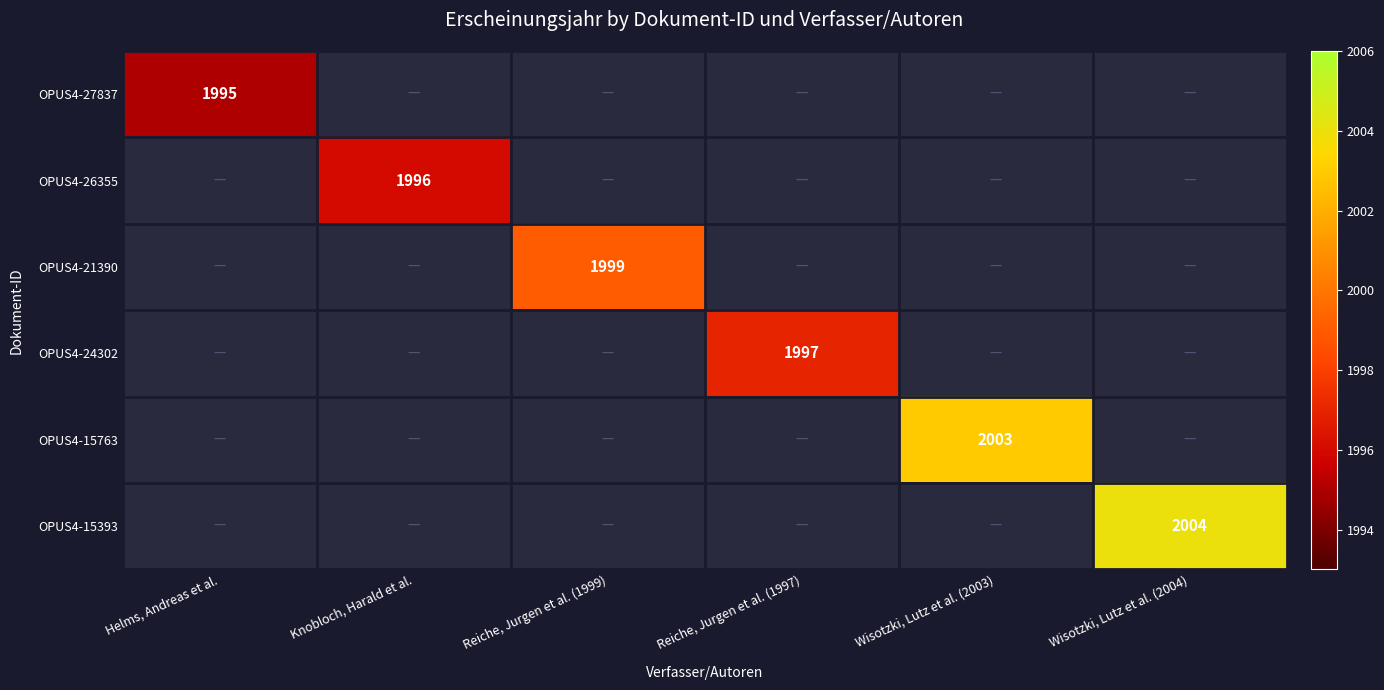

True or false: OPUS4-26355 has a value of 2721 at Knobloch, Harald et al..

False